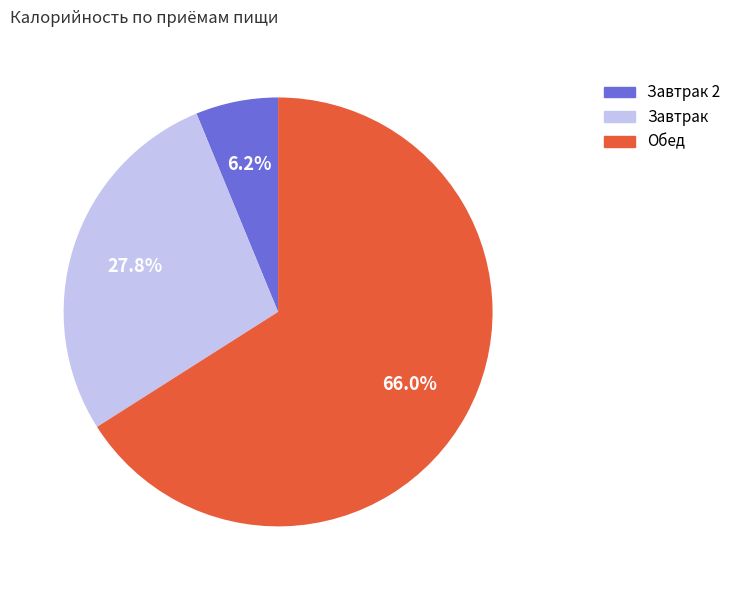

Is there a majority slice in this chart?

Yes